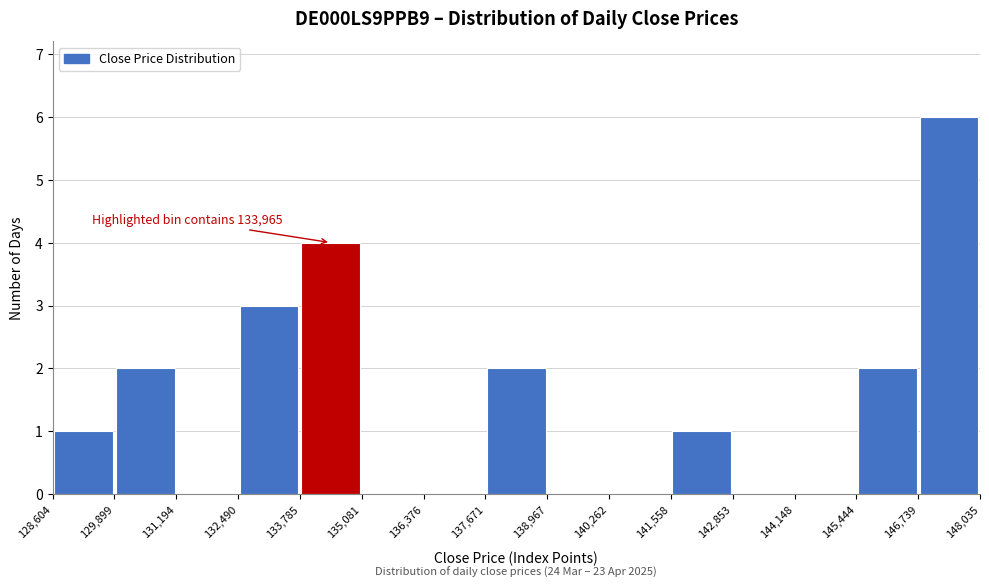

Which range on the x-axis has the tallest bar?

146,739 to 148,035